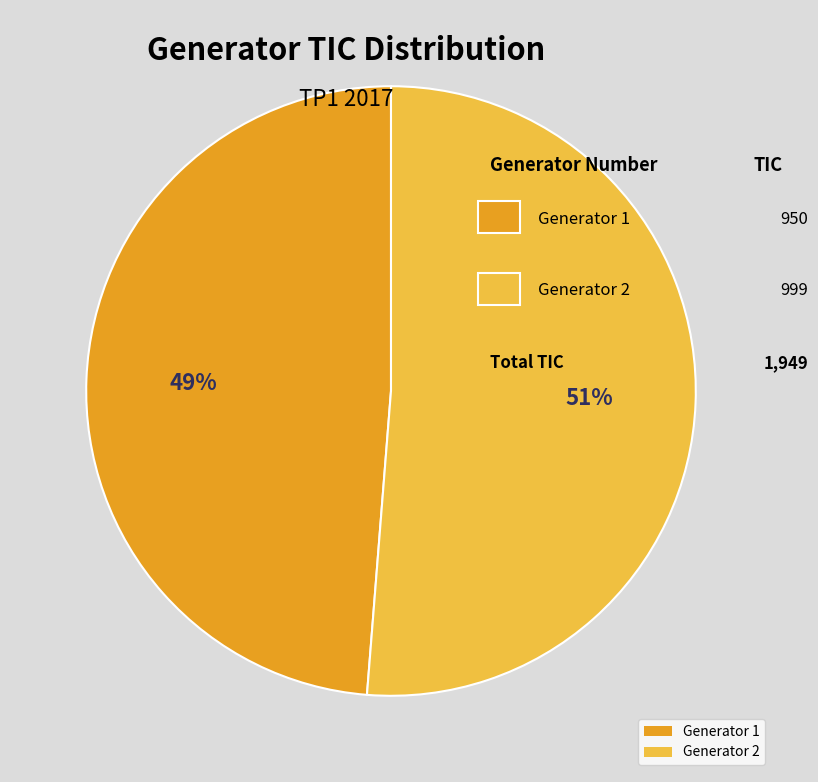

What is the majority slice?

Generator 2